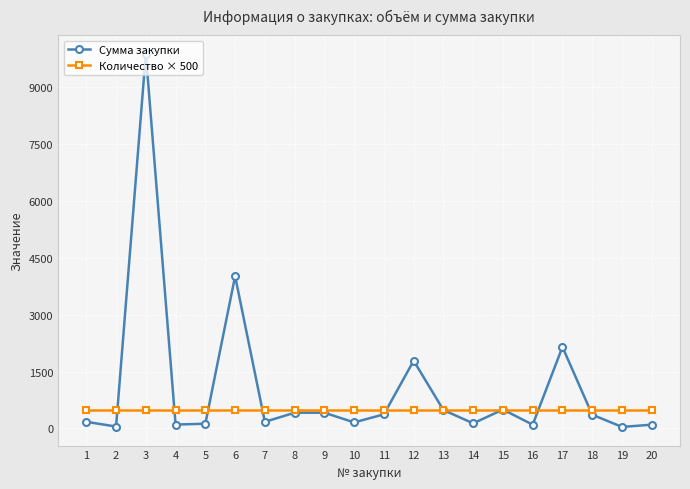

How many lines are shown in the chart?

2